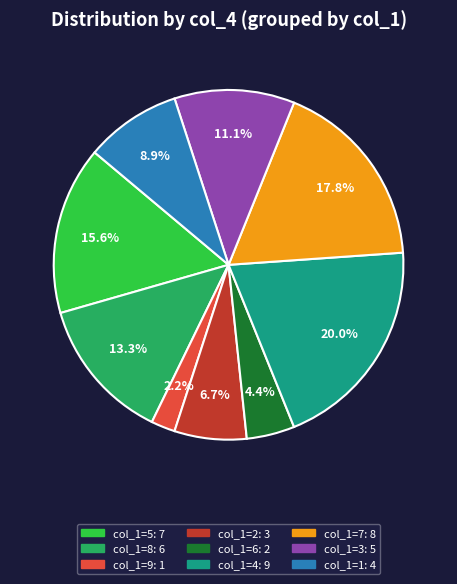

How many slices are in this pie chart?

9